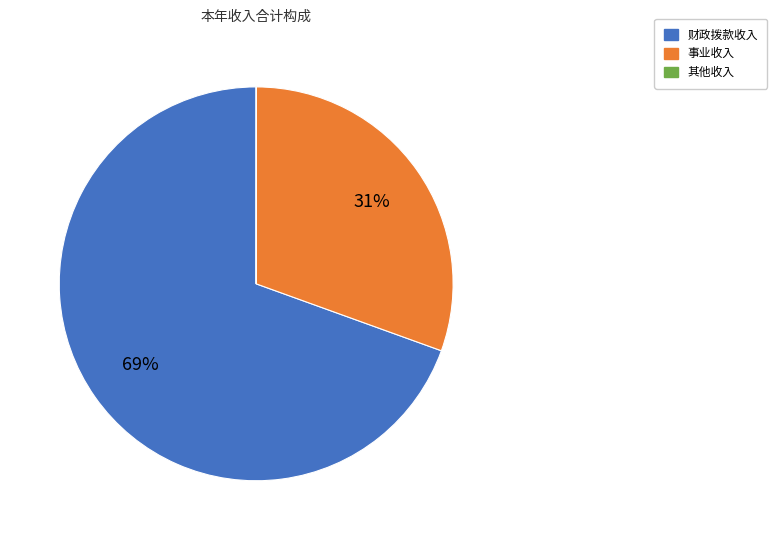

Does any single category account for the majority?

Yes